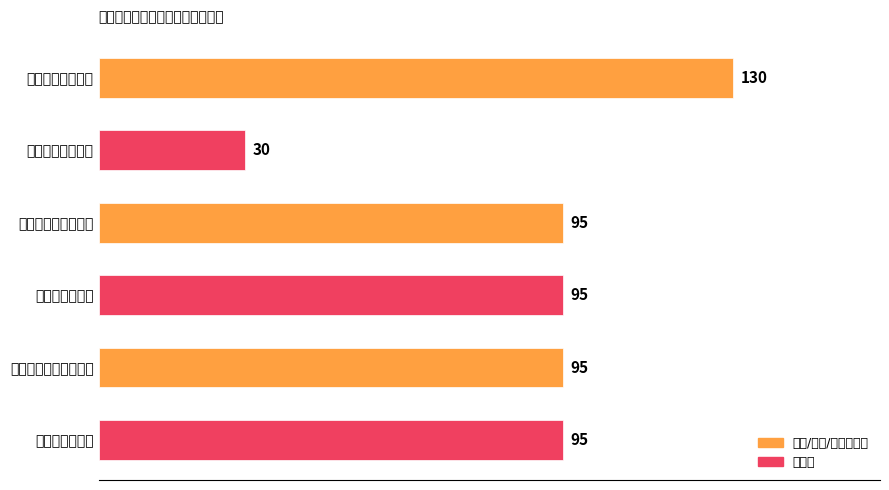

Are the bars grouped side by side (vs. stacked)?

No